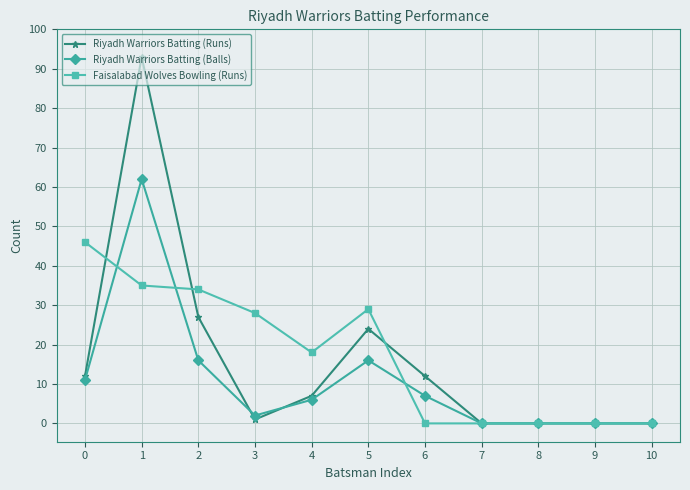

Which series has the widest spread of values?

Riyadh Warriors Batting (Runs)